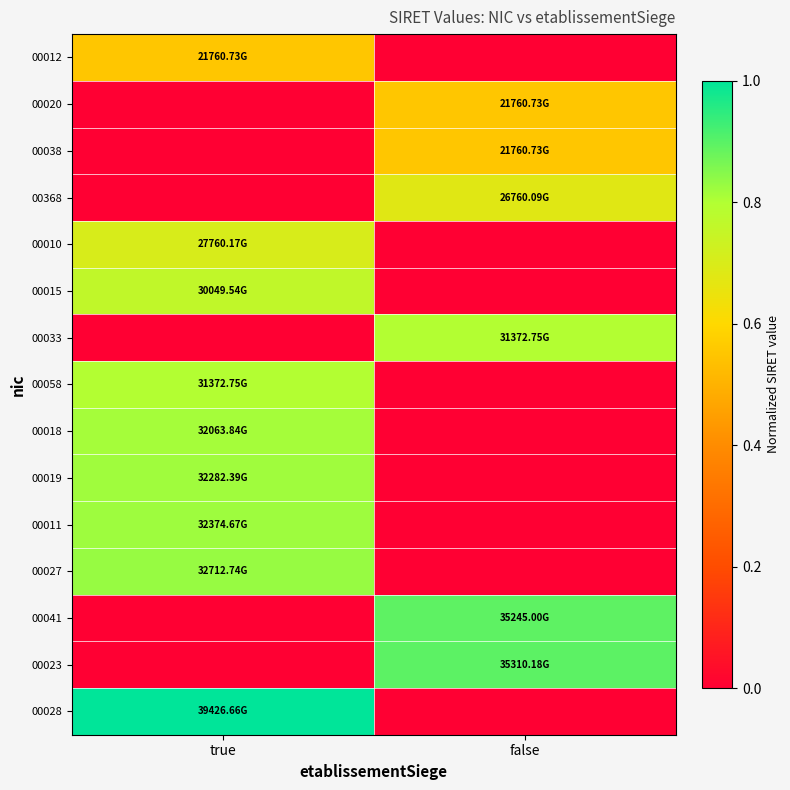

Which label corresponds to the largest value in the chart?

true